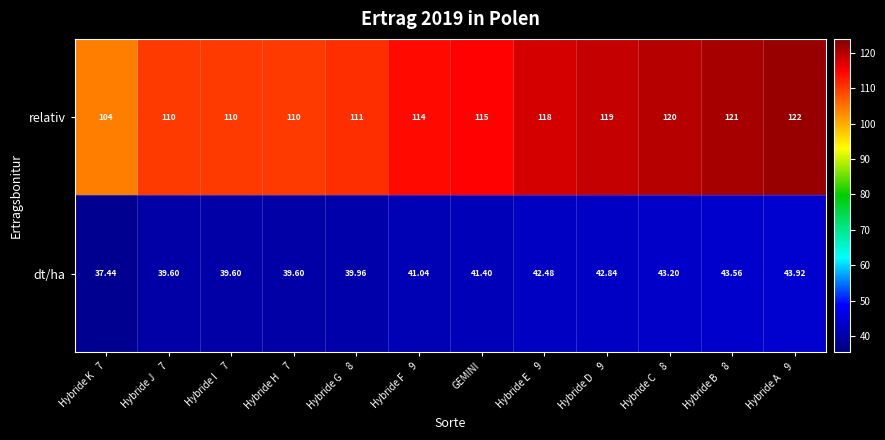

At Hybride J     7, list the series in order from largest to smallest.

relativ, dt/ha